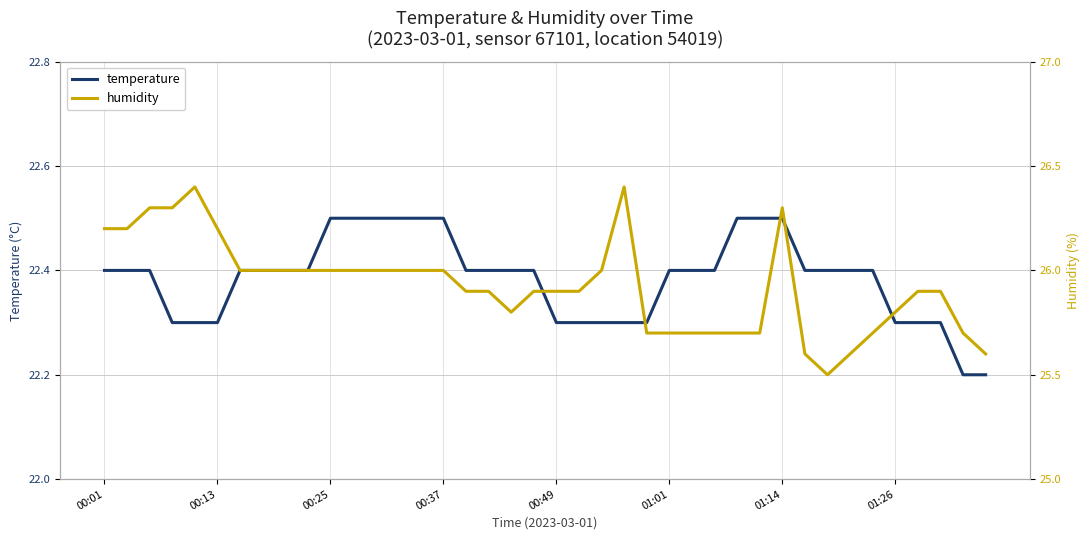

True or false: temperature and humidity cross at least once.

False